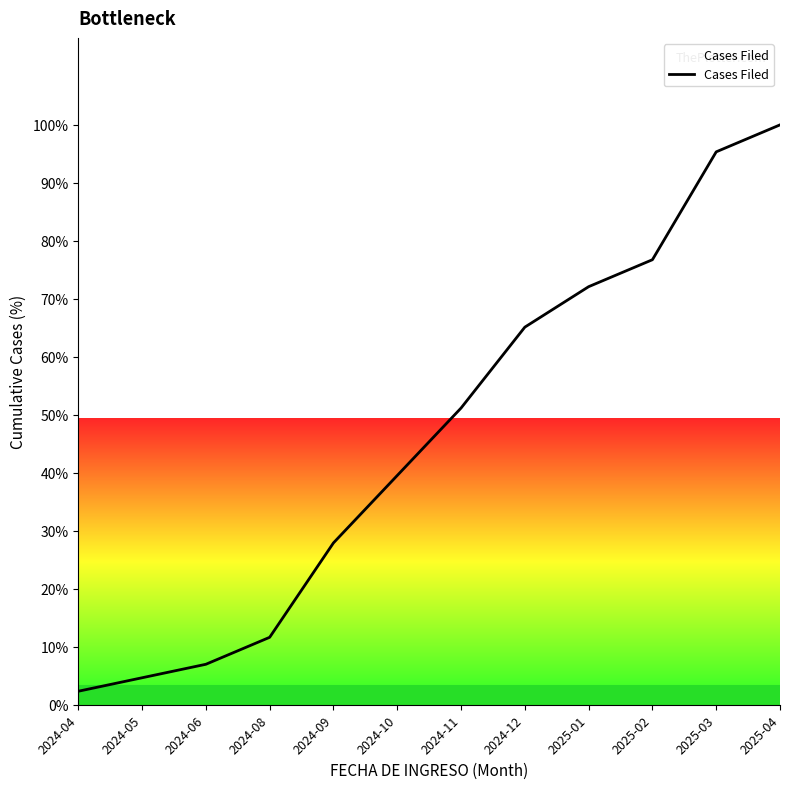

Approximately how many times larger is the value at 2024-04 compared to 2024-06?

0.3